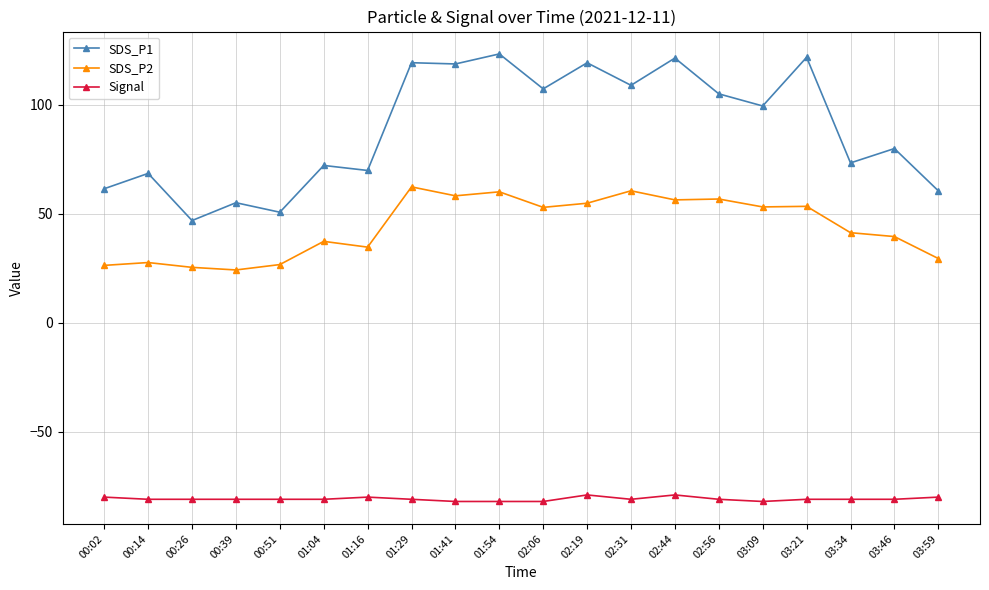

What is the minimum value for Signal?

-82.0